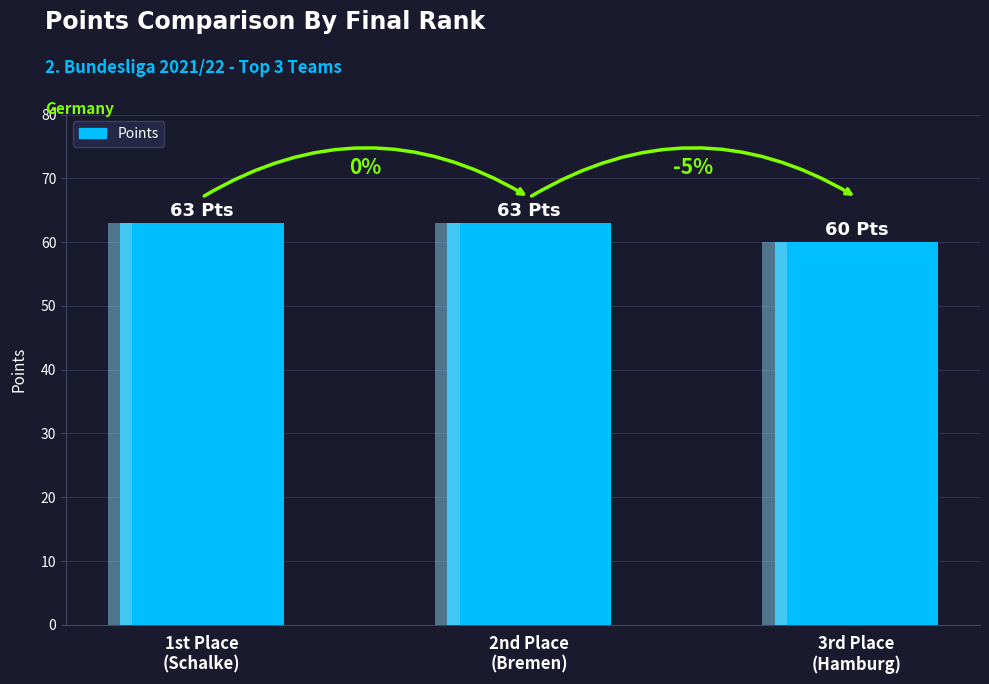

What is the greatest value displayed?

63